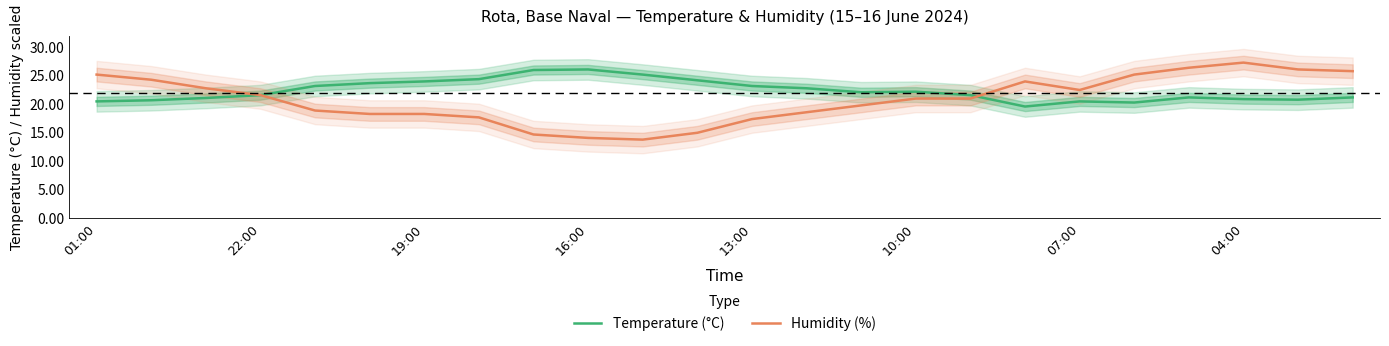

Which category has the highest value in the Humidity (%) series?

04:00